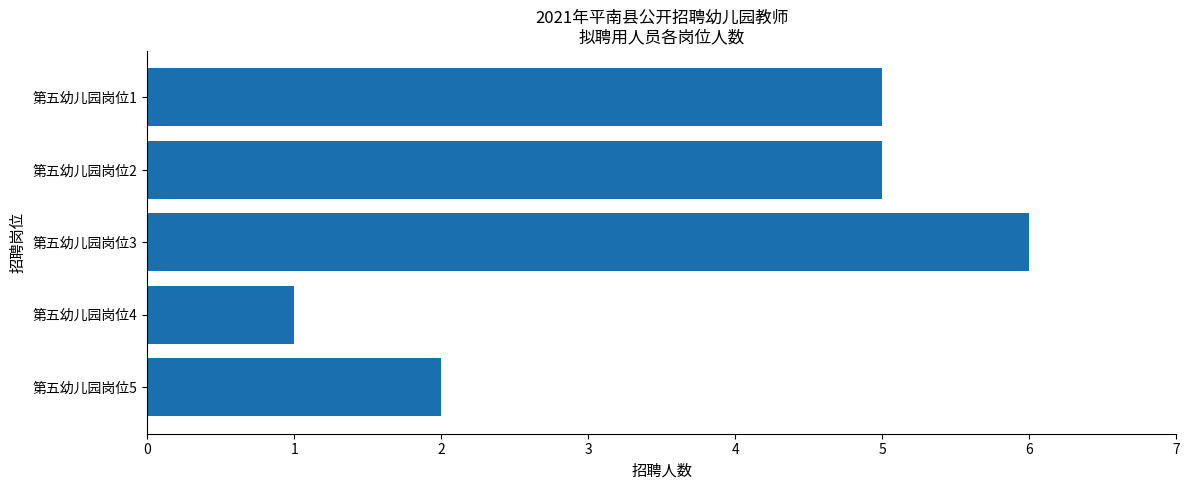

Is it true that the value at 第五幼儿园岗位2 is 5?

True